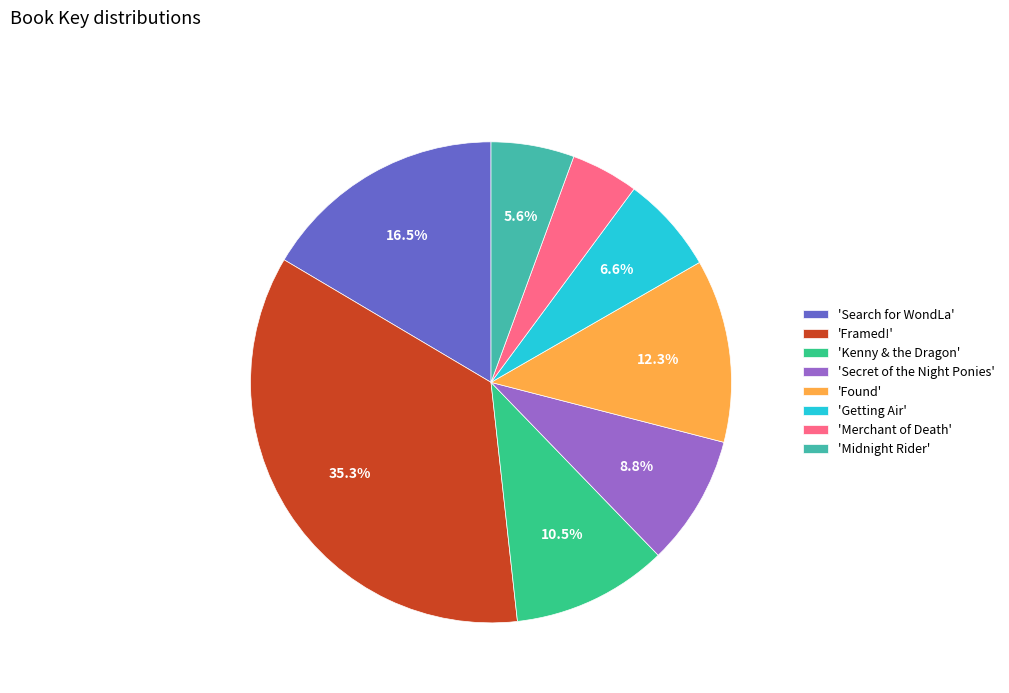

Rank the categories by value from lowest to highest.

'Merchant of Death', 'Midnight Rider', 'Getting Air', 'Secret of the Night Ponies', 'Kenny & the Dragon', 'Found', 'Search for WondLa', 'Framed!'